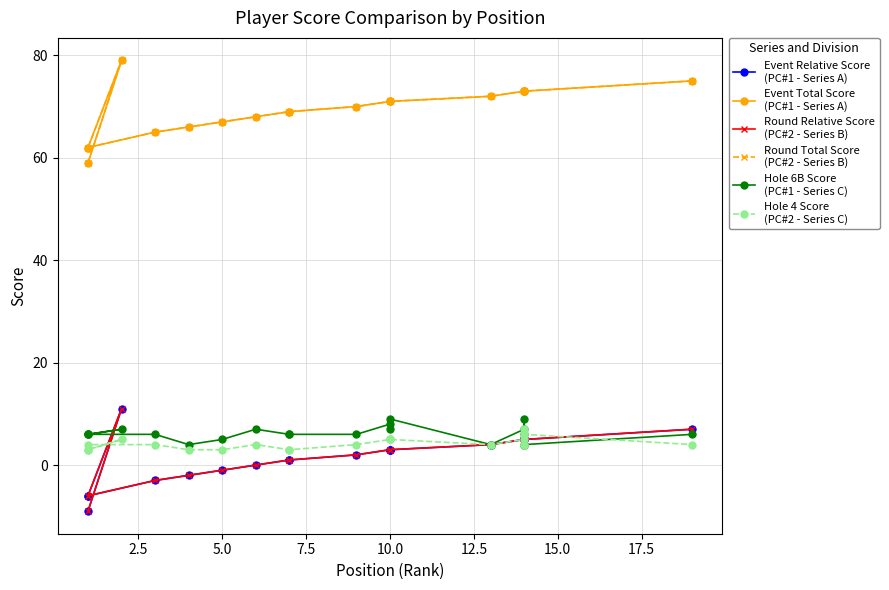

Is it true that Event Total Score
(PC#1 - Series A) equals 29 at 0.0?

False